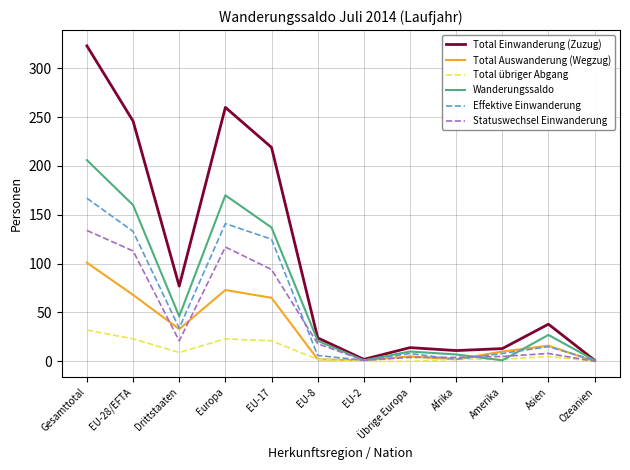

What are all the series names shown in the legend?

Total Einwanderung (Zuzug), Total Auswanderung (Wegzug), Total übriger Abgang, Wanderungssaldo, Effektive Einwanderung, Statuswechsel Einwanderung